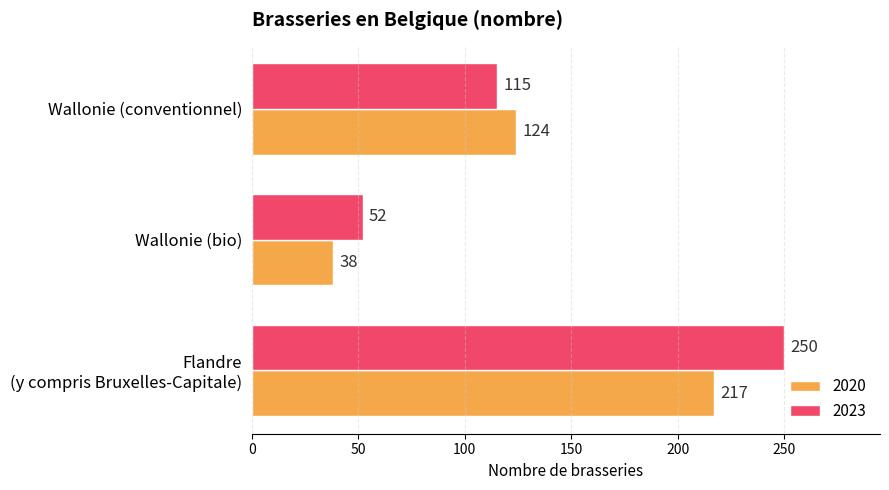

What is the sum of the 2023 values at Wallonie (conventionnel) and Flandre
(y compris Bruxelles-Capitale)?

365